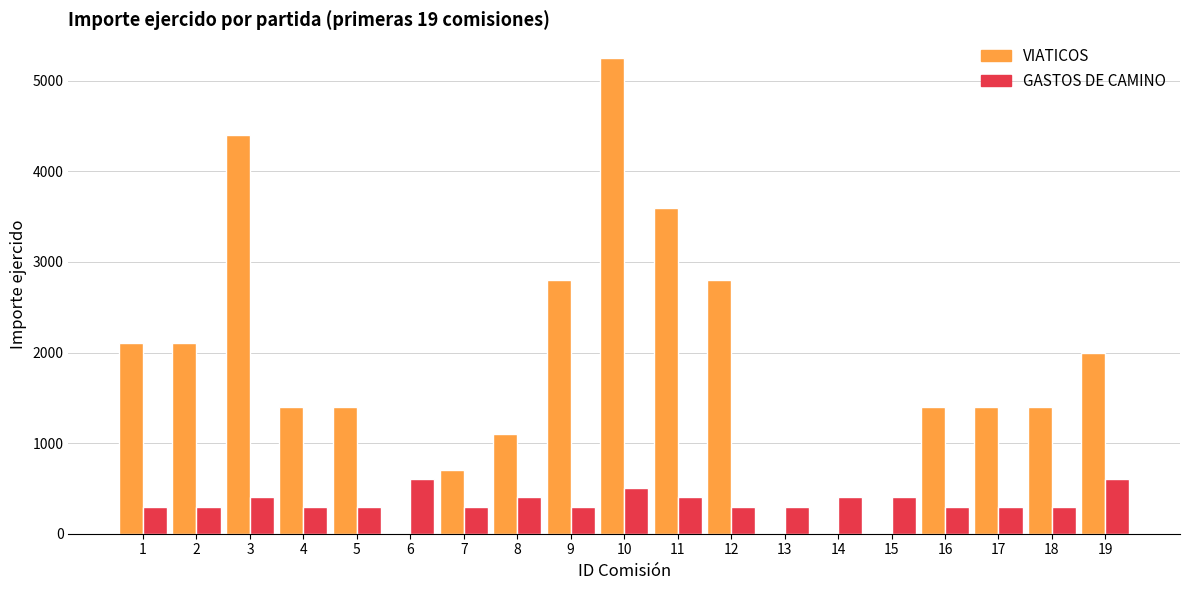

What are all the series names shown in the legend?

VIATICOS, GASTOS DE CAMINO